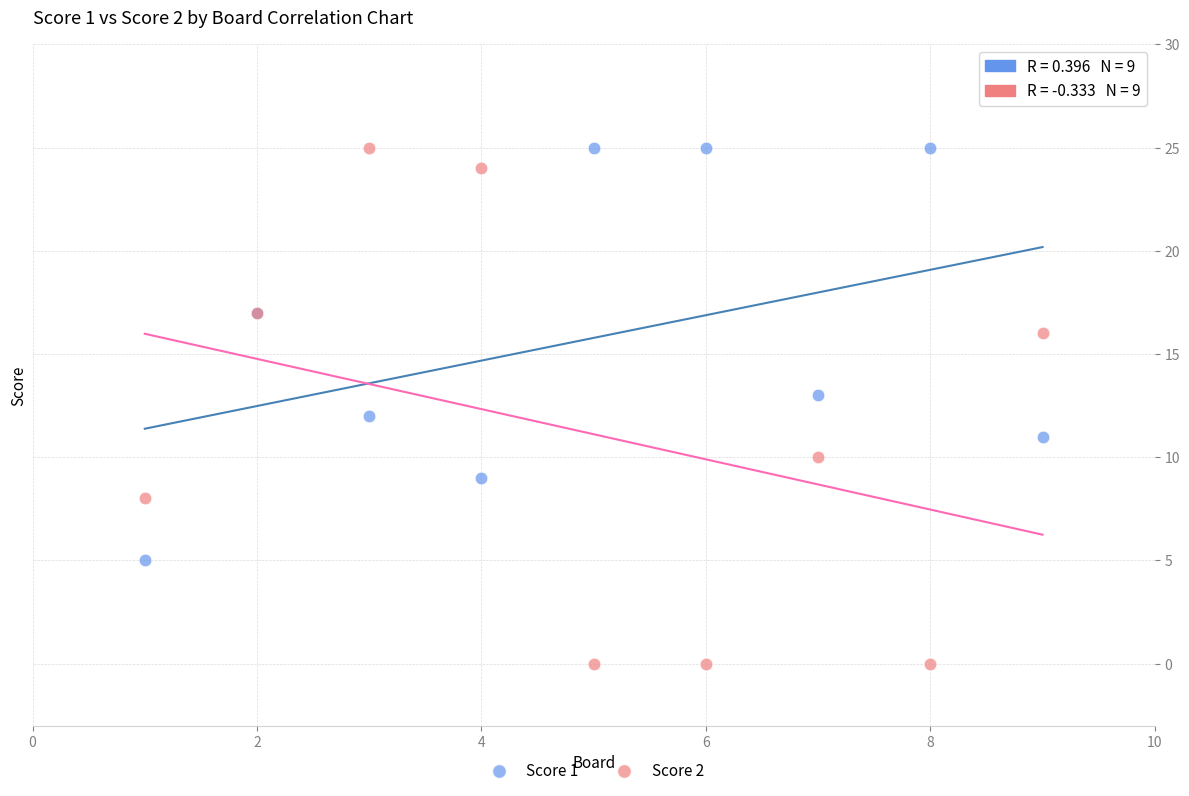

What are all the series names shown in the legend?

Score 1, Score 2